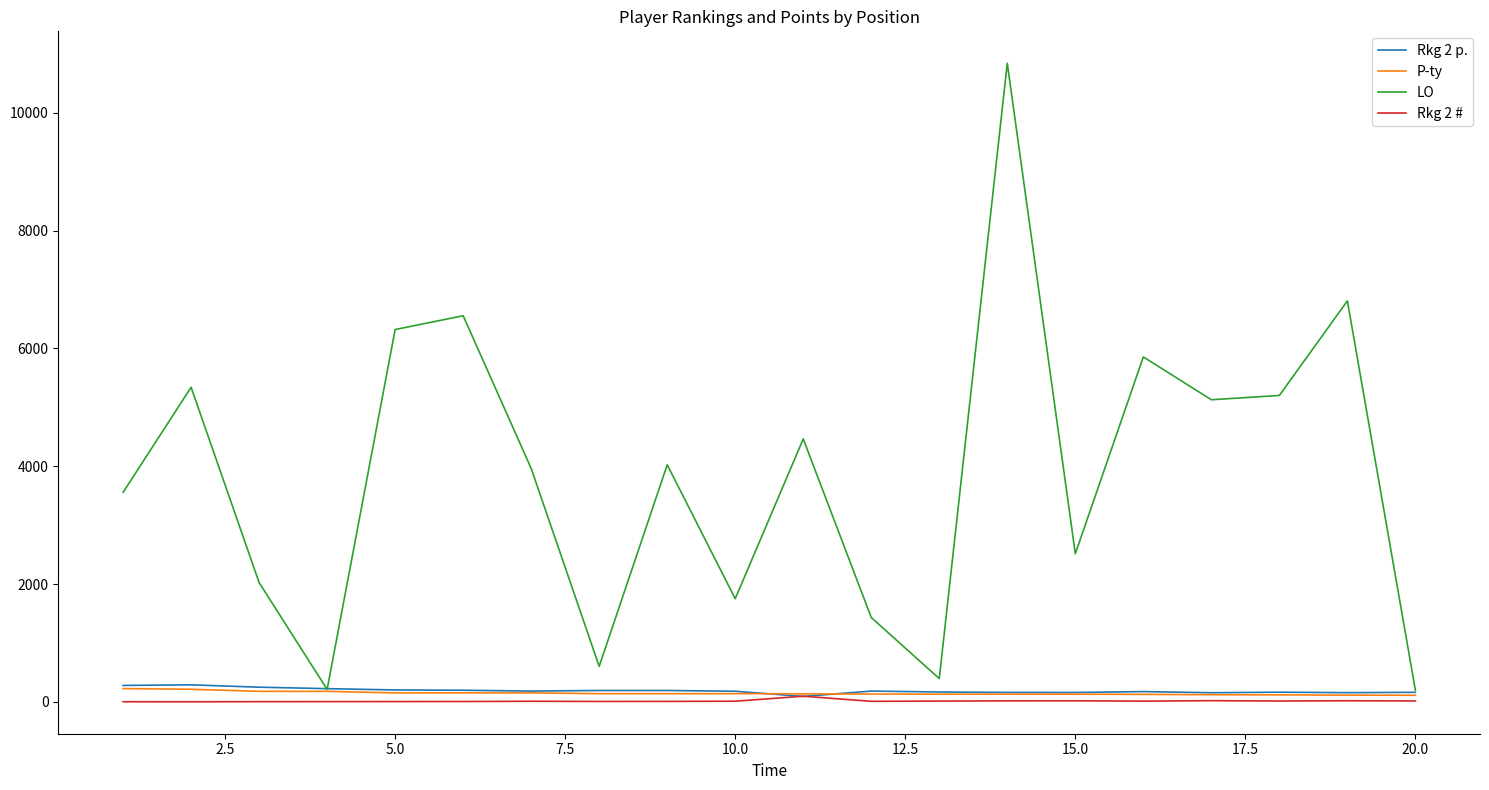

Which series has the widest spread of values?

LO